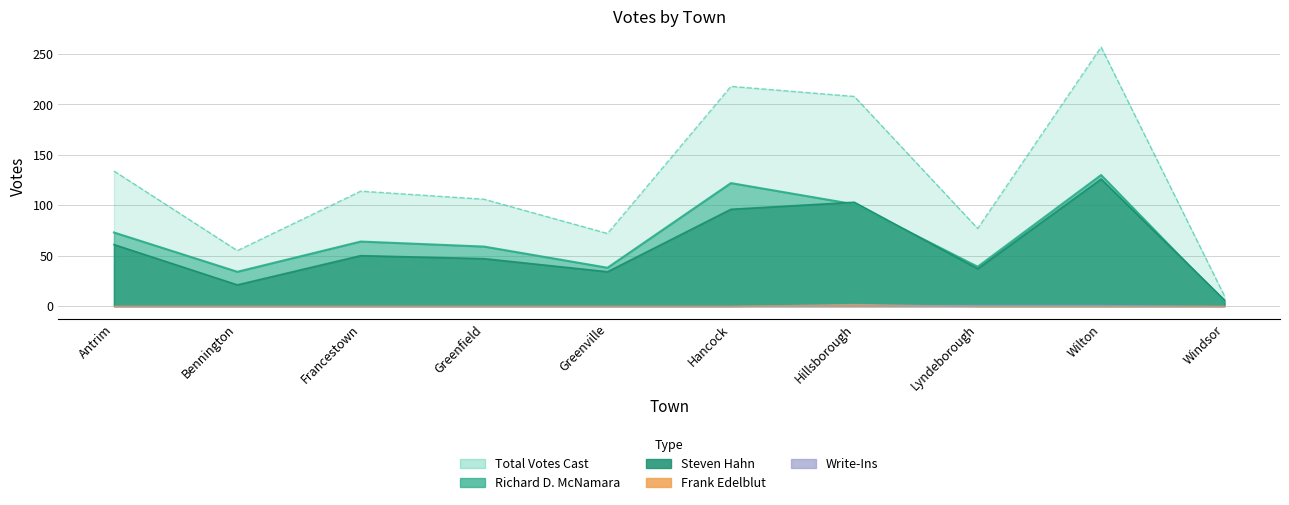

At which label does Richard D. McNamara reach its minimum?

Windsor